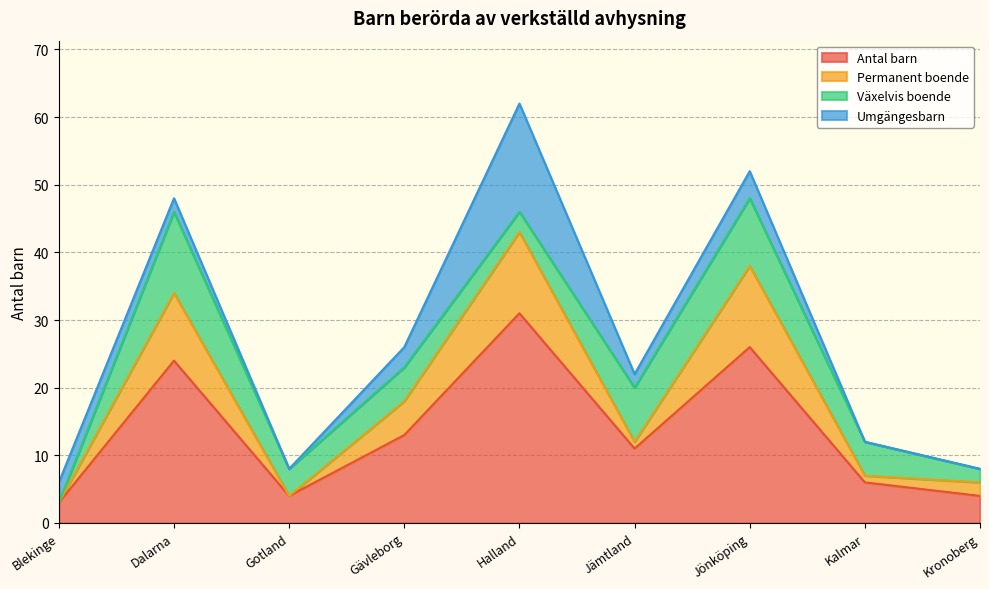

What is the maximum value for Permanent boende?

43